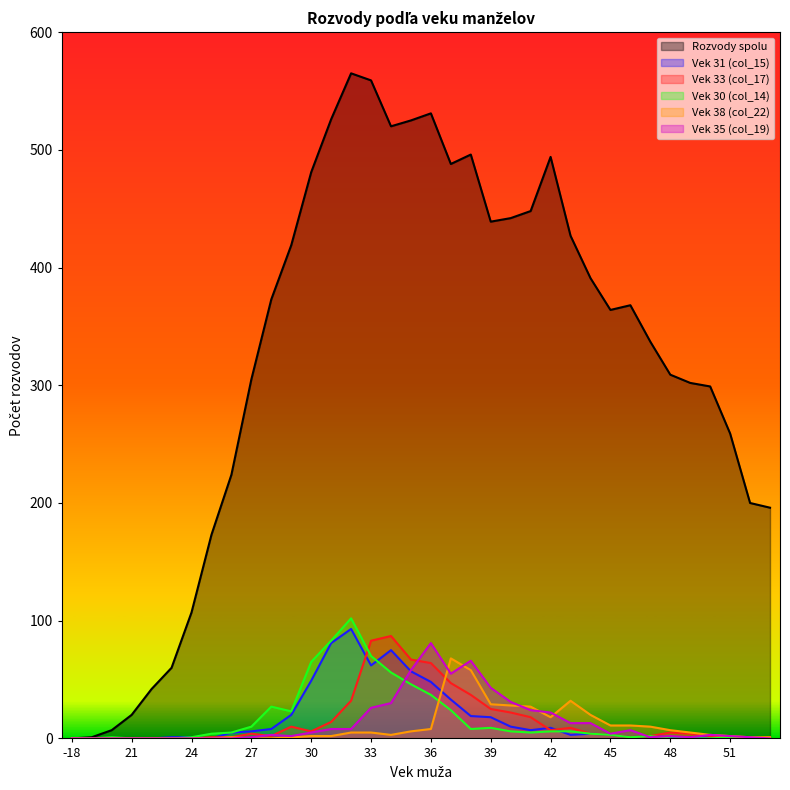

What is the sum of the Vek 30 (col_14) values at 49 and 24?

1